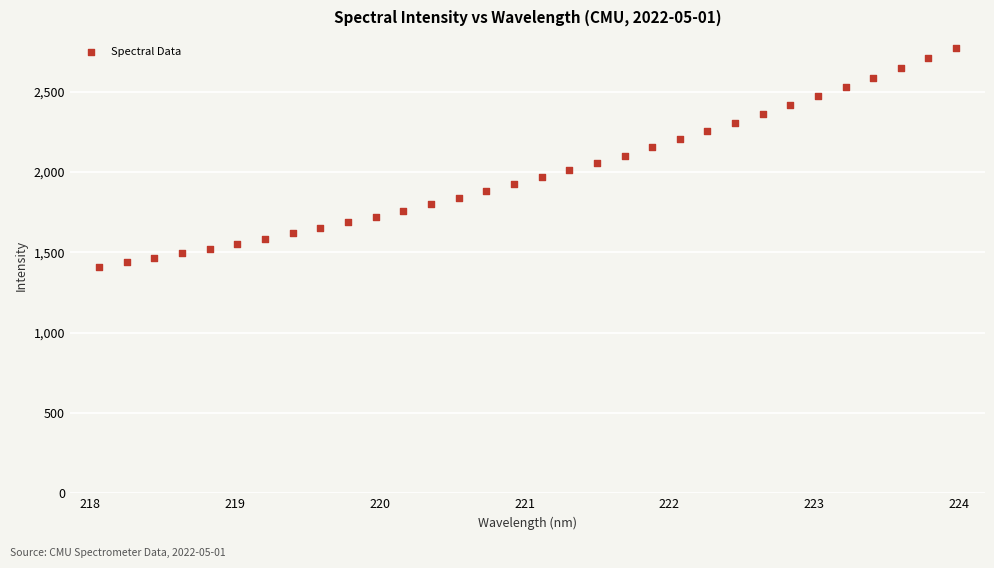

What is the range of Y values (max minus min)?

1362.5